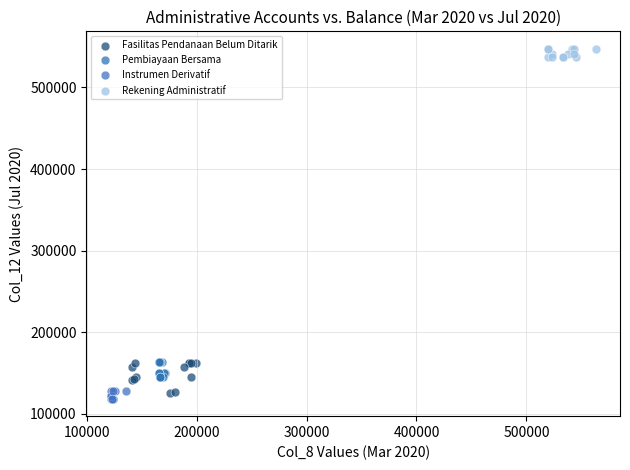

Which series contains the highest Y value?

Rekening Administratif